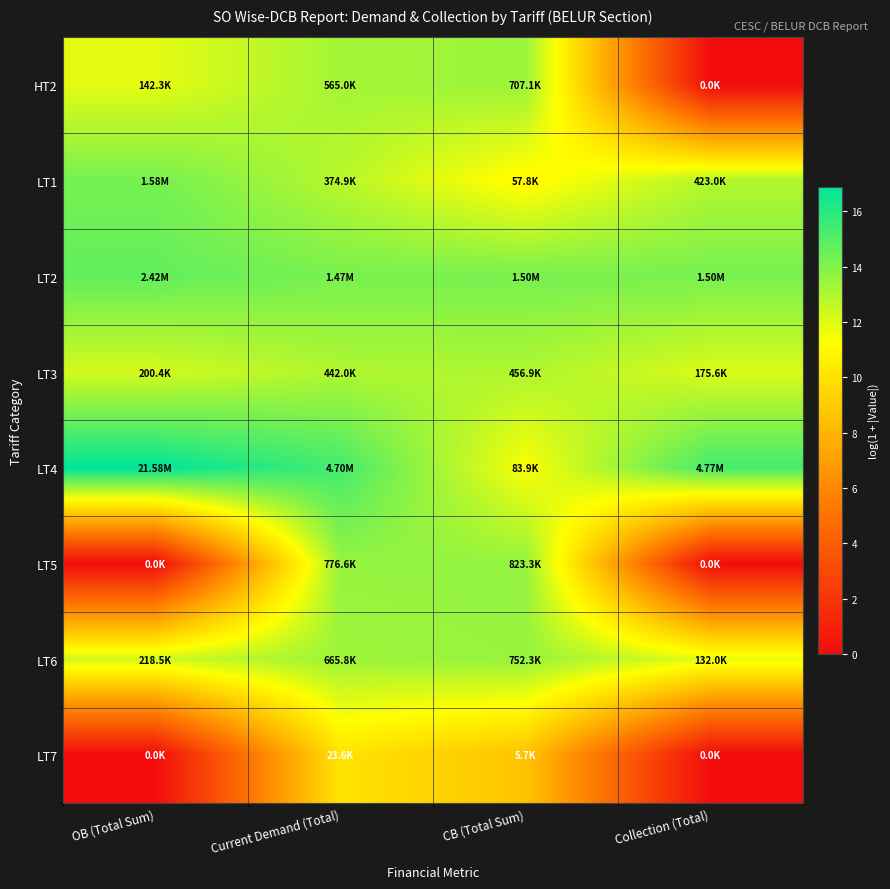

Which series has the largest total across all categories?

LT4